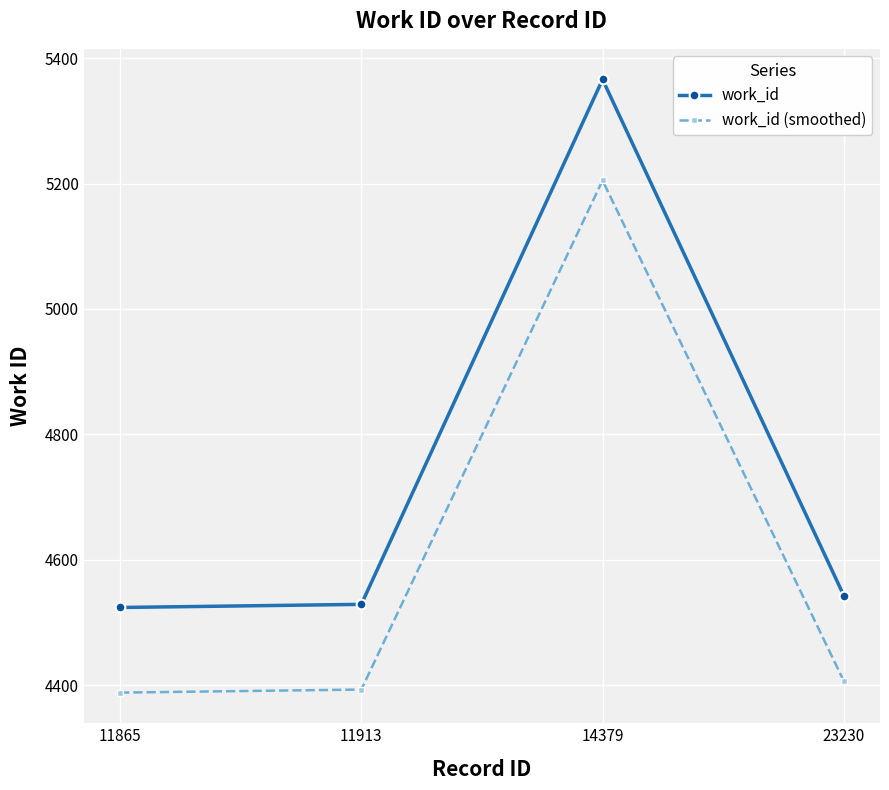

Rank the series by their average value, from highest to lowest.

work_id, work_id (smoothed)